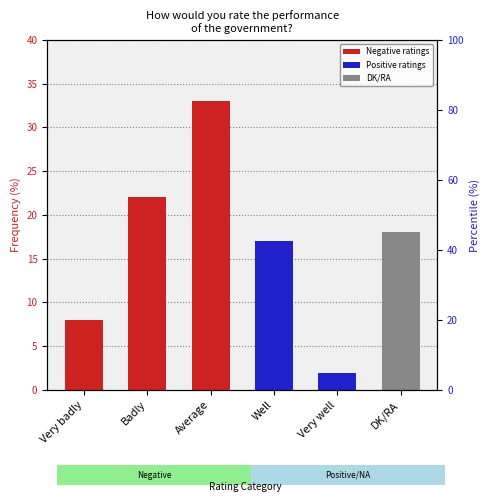

Reading right to left, what are all the values shown in this chart?

DK/RA=18	Very well=2	Well=17	Average=33	Badly=22	Very badly=8